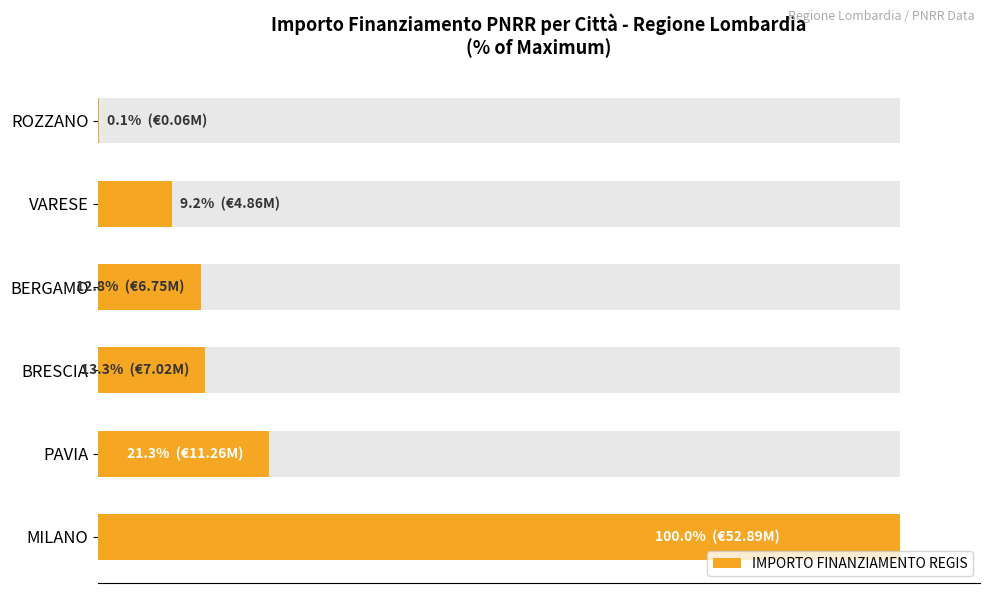

What is the value of the 6th bar from the left?

0.1